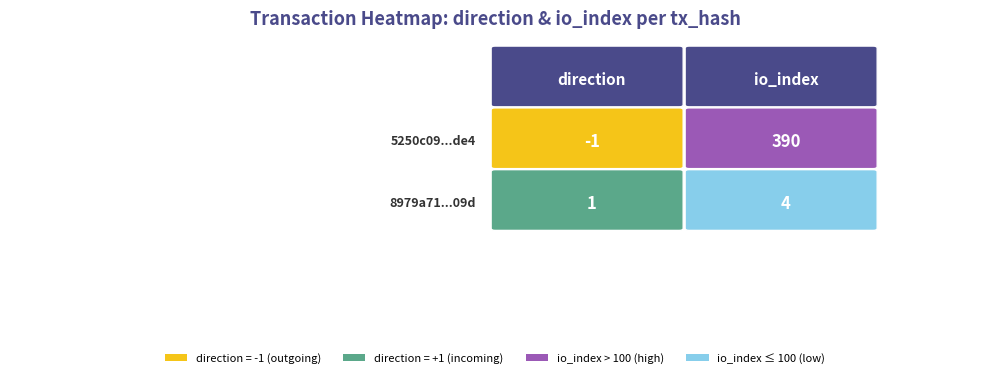

How many data points in 5250c09322a36ec523f9893758ecaa355986de4 are less than 390?

1